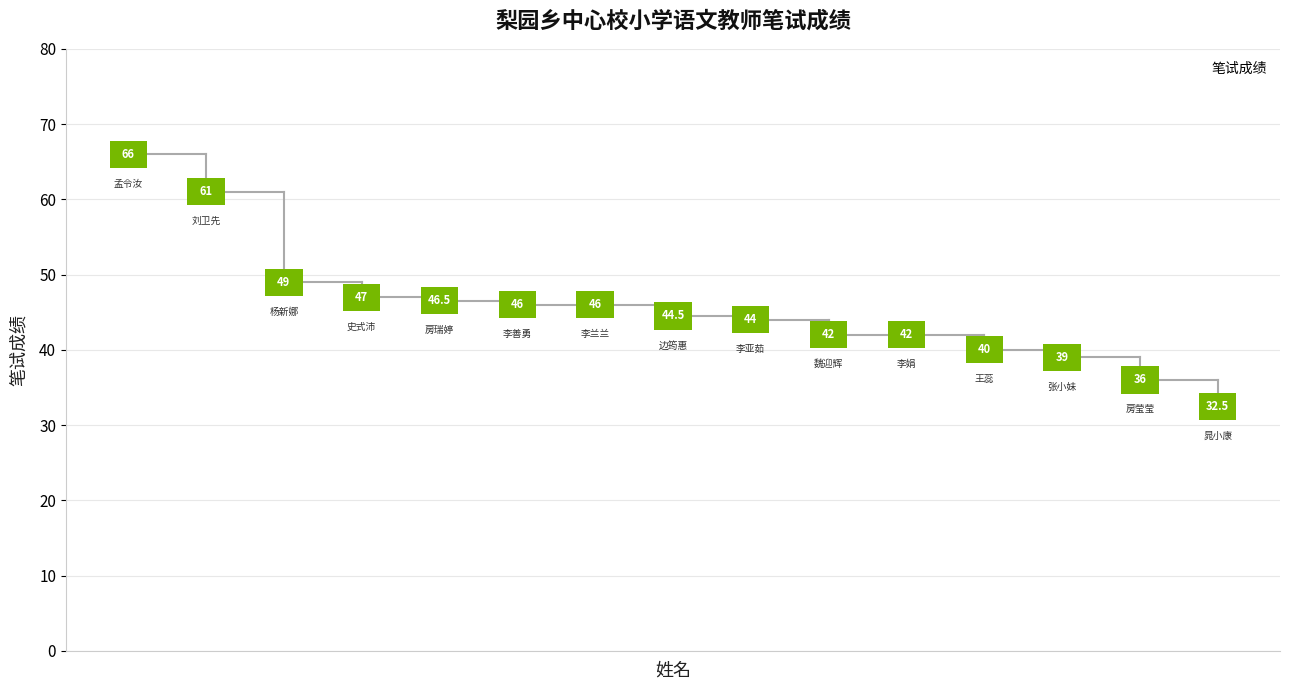

What is the smallest value displayed?

32.5